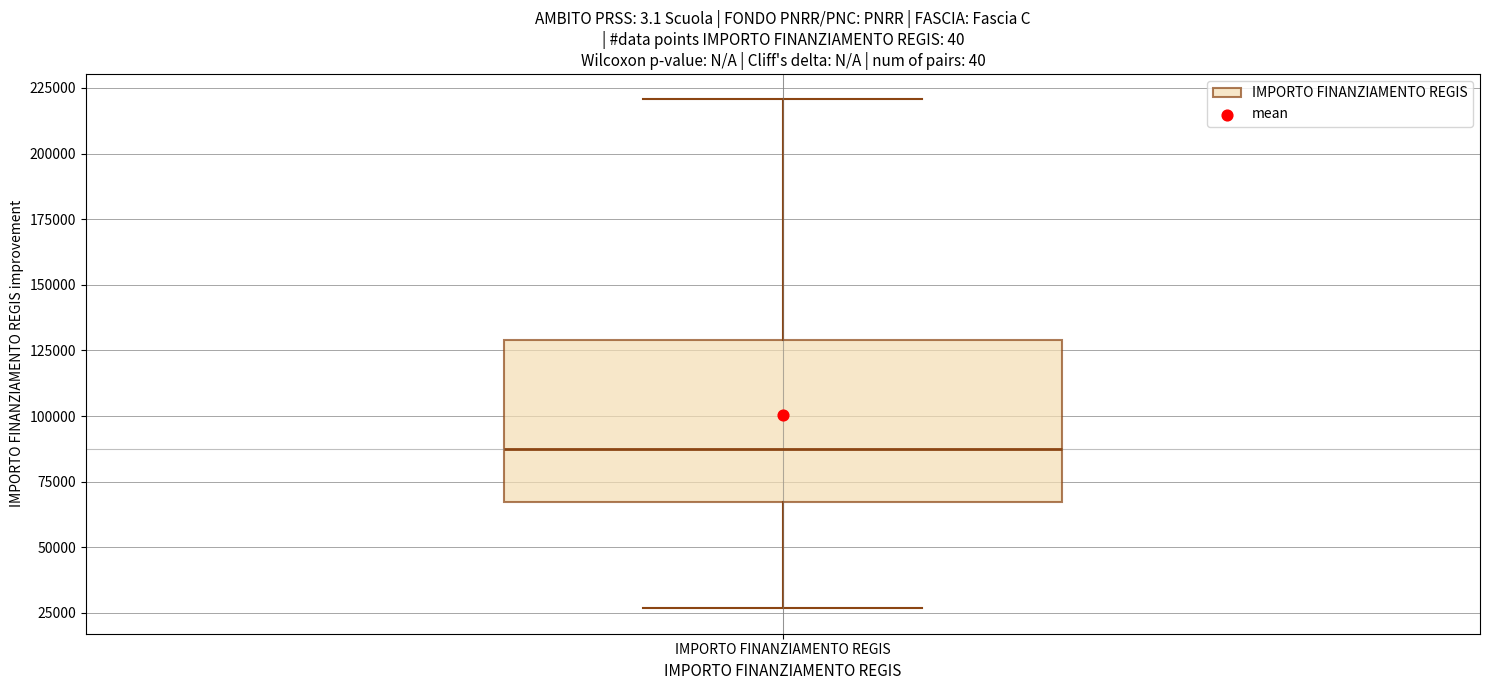

Transcribe this box plot: give where the median line is, the range the box spans, and where the two whiskers end, as read against the y-axis. The values are not printed on the chart, so give them approximately, as read against the axis.

median 85000, box 65000 to 130000, whiskers 25000 to 220000